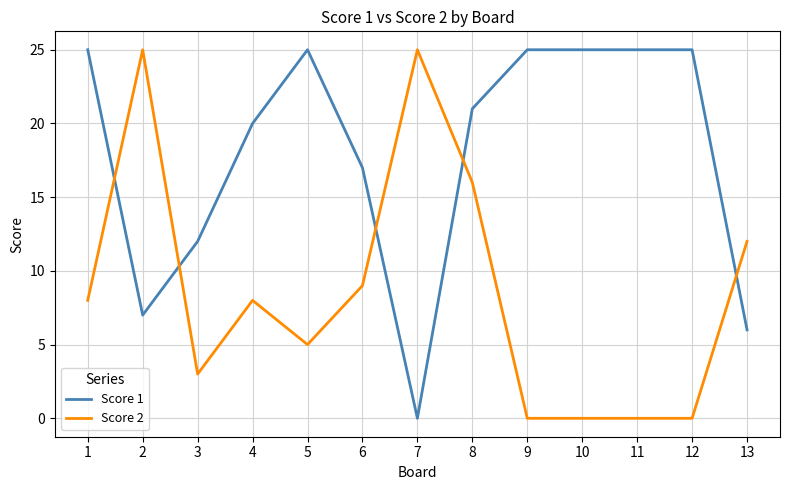

How many times do Score 2 and Score 1 cross each other?

5